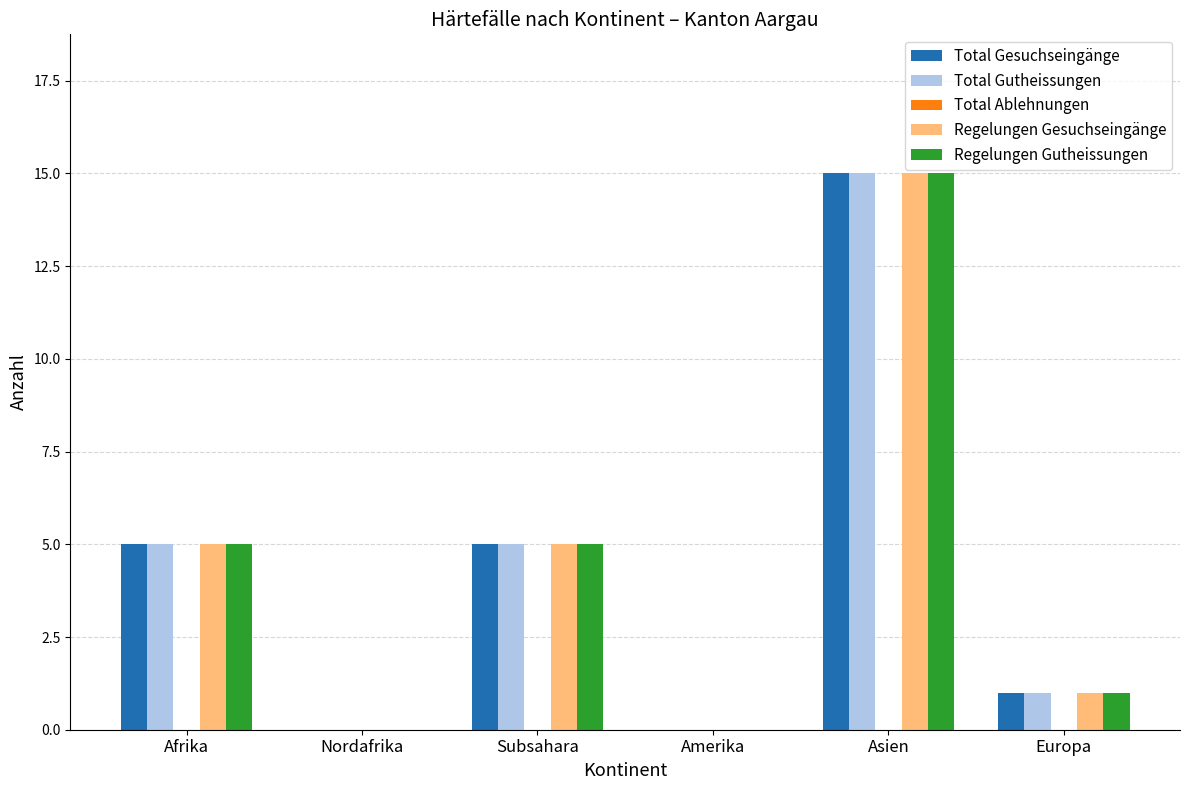

Reading left to right, list all the values displayed in this chart.

Total Gesuchseingänge: Afrika=5	Nordafrika=0	Subsahara=5	Amerika=0	Asien=15	Europa=1
Total Gutheissungen: Afrika=5	Nordafrika=0	Subsahara=5	Amerika=0	Asien=15	Europa=1
Regelungen Gesuchseingänge: Afrika=5	Nordafrika=0	Subsahara=5	Amerika=0	Asien=15	Europa=1
Regelungen Gutheissungen: Afrika=5	Nordafrika=0	Subsahara=5	Amerika=0	Asien=15	Europa=1